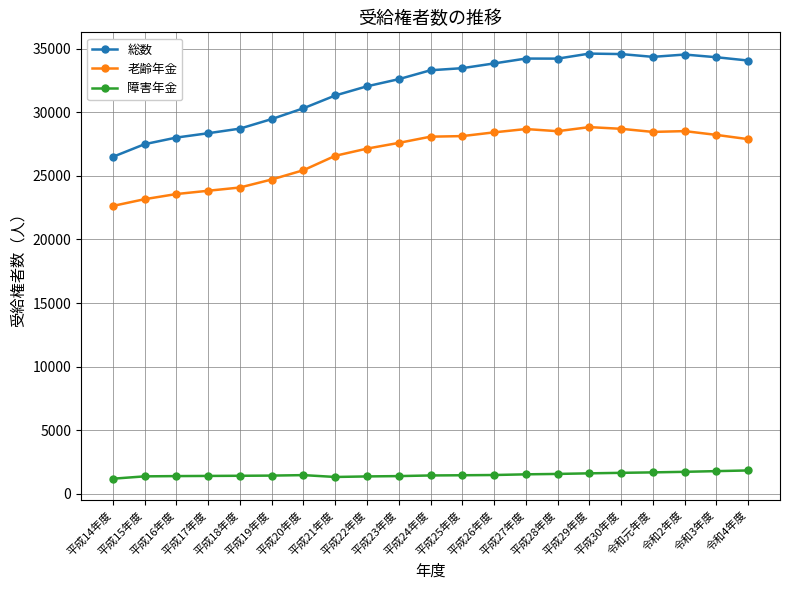

Which series changed the most between 平成20年度 and 平成24年度?

総数